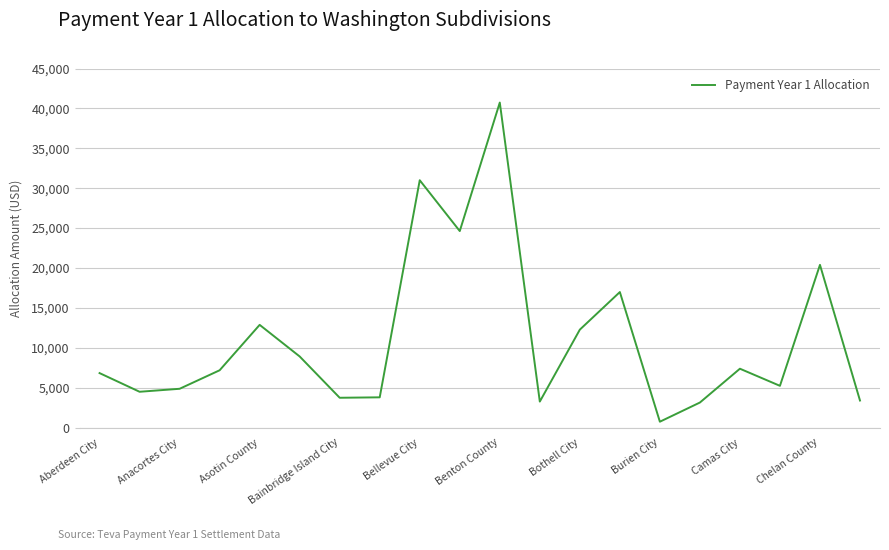

Is this an area chart (filled region under the line)?

No